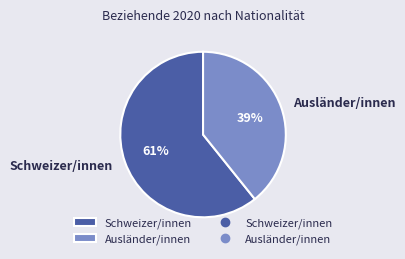

True or false: Ausländer/innen accounts for 27% of the total.

False